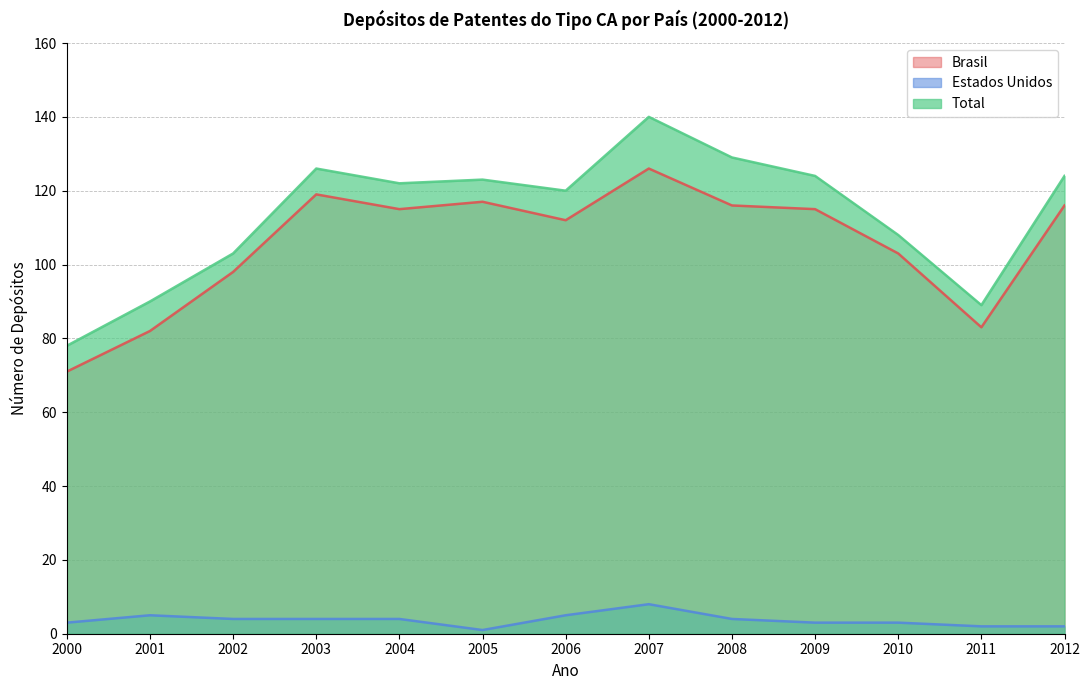

What are all the series names shown in the legend?

Brasil, Estados Unidos, Total